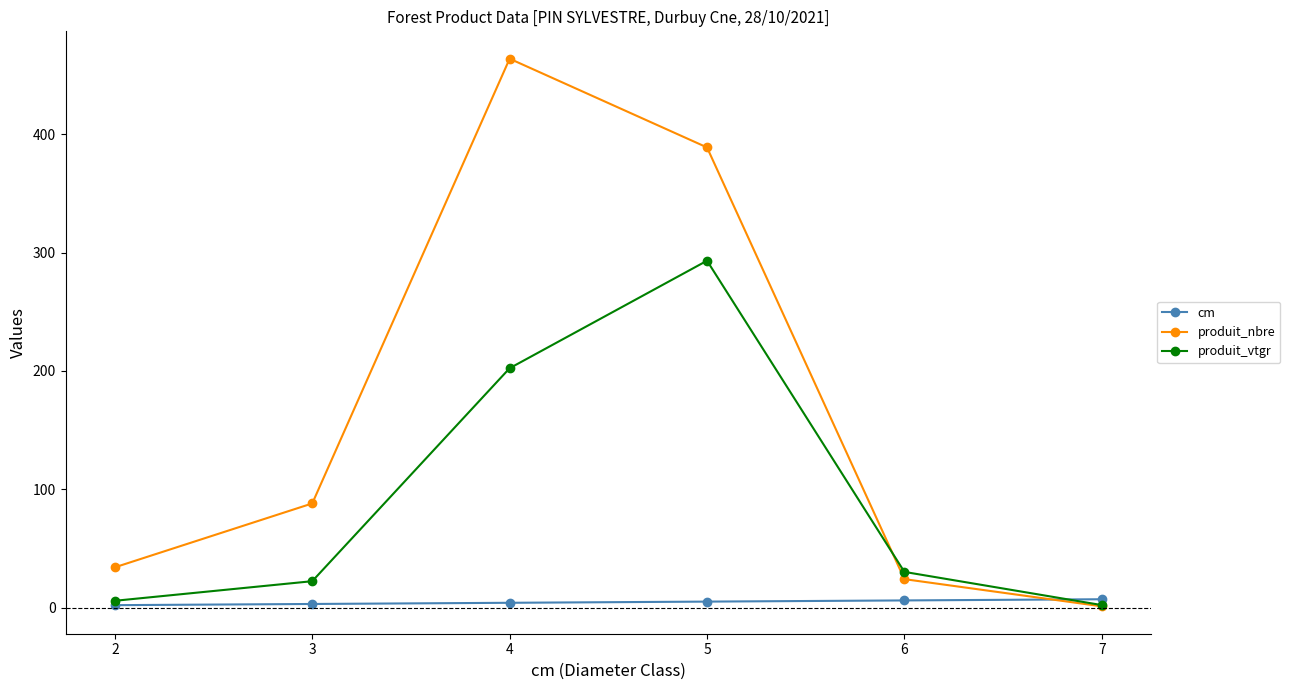

Which series has the largest total across all categories?

produit_nbre